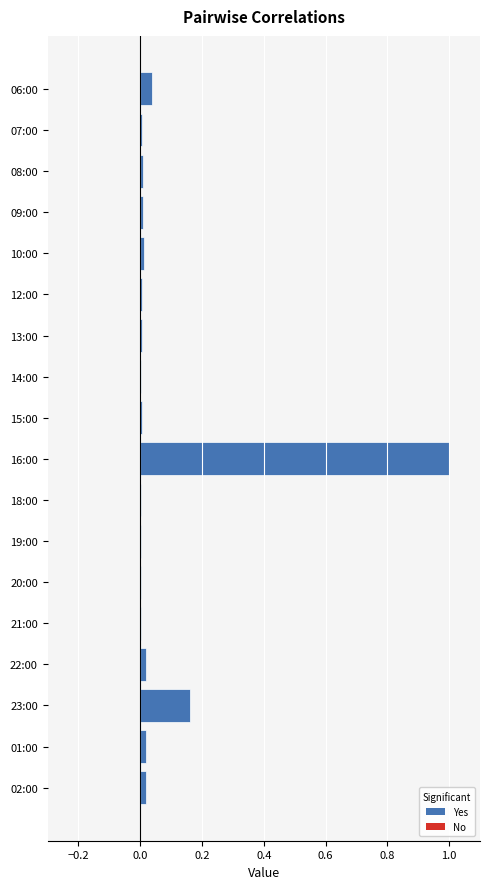

The chart shows a value of 0.0 at 01:00. True or false?

True